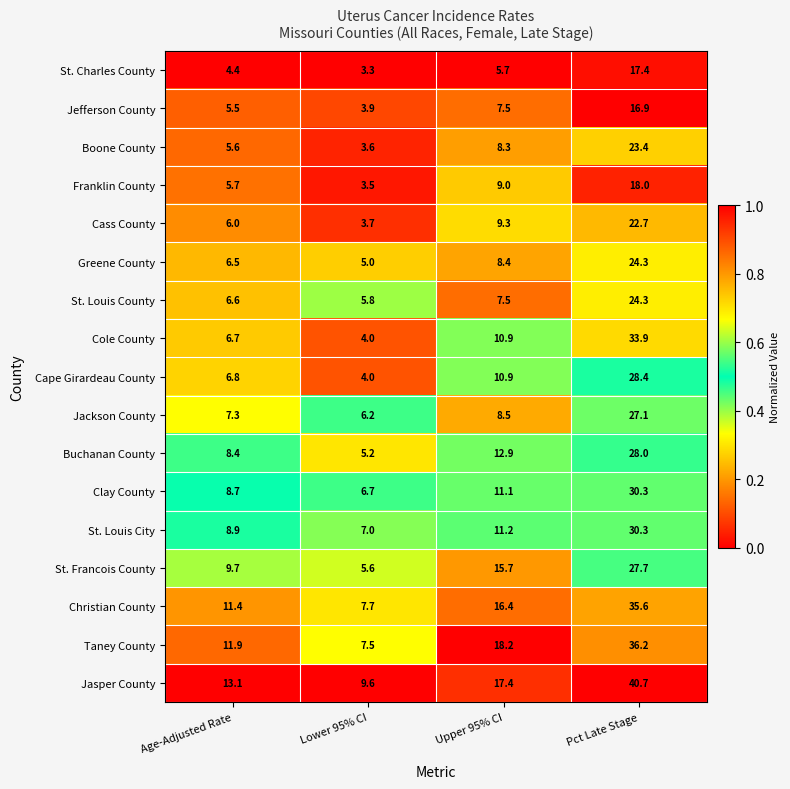

What is the difference between the maximum and minimum values in the Boone County series?

19.8